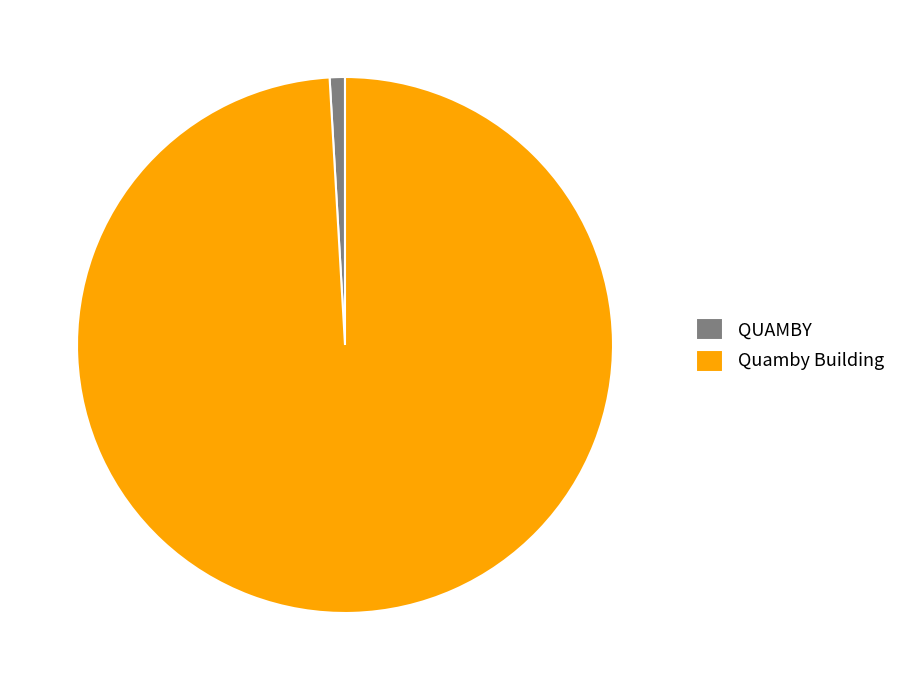

How many slices are in this pie chart?

2